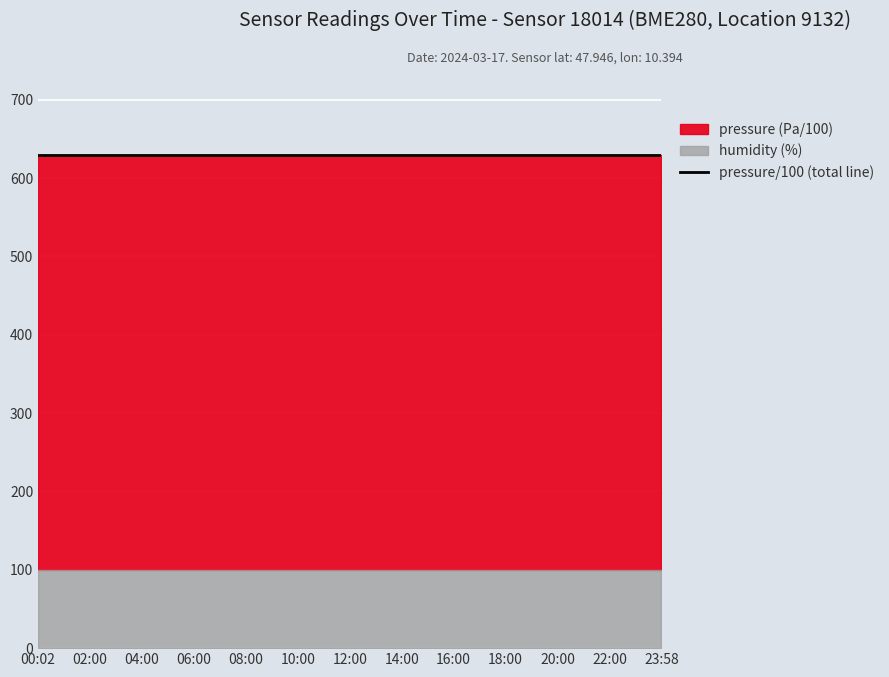

True or false: pressure and humidity intersect in this chart.

False